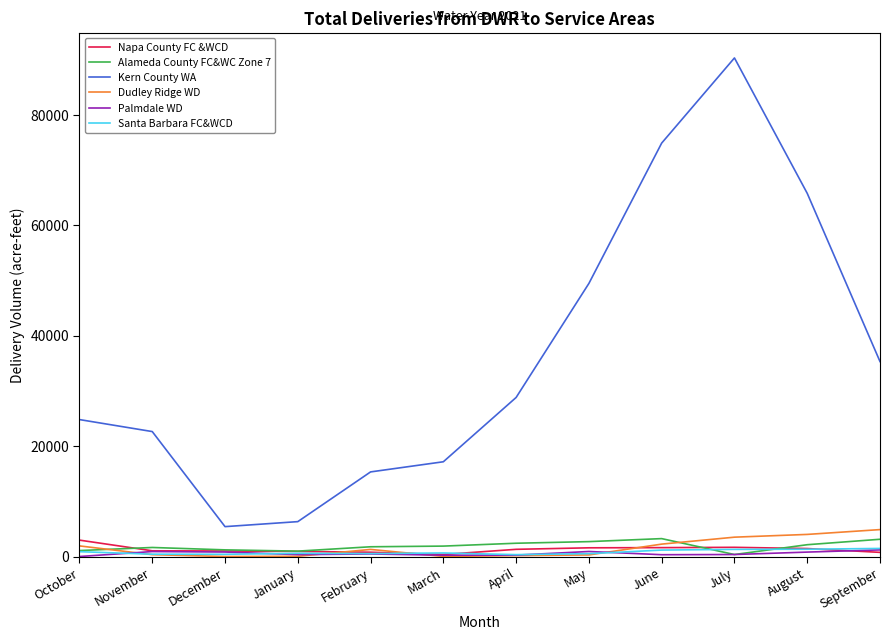

What is the difference between the second highest and second lowest values in the Alameda County FC&WC Zone 7 series?

2146